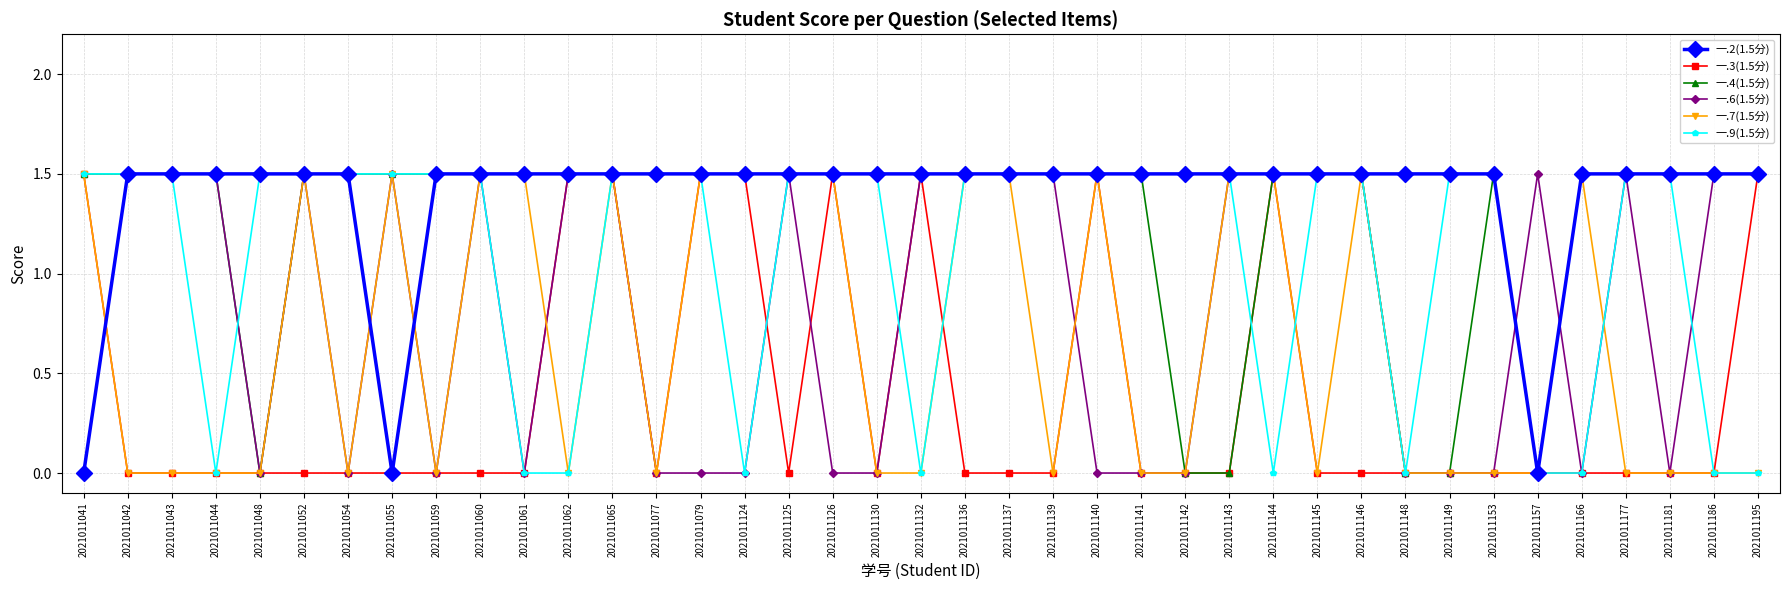

At which category is the sum across all series the highest?

2021011065